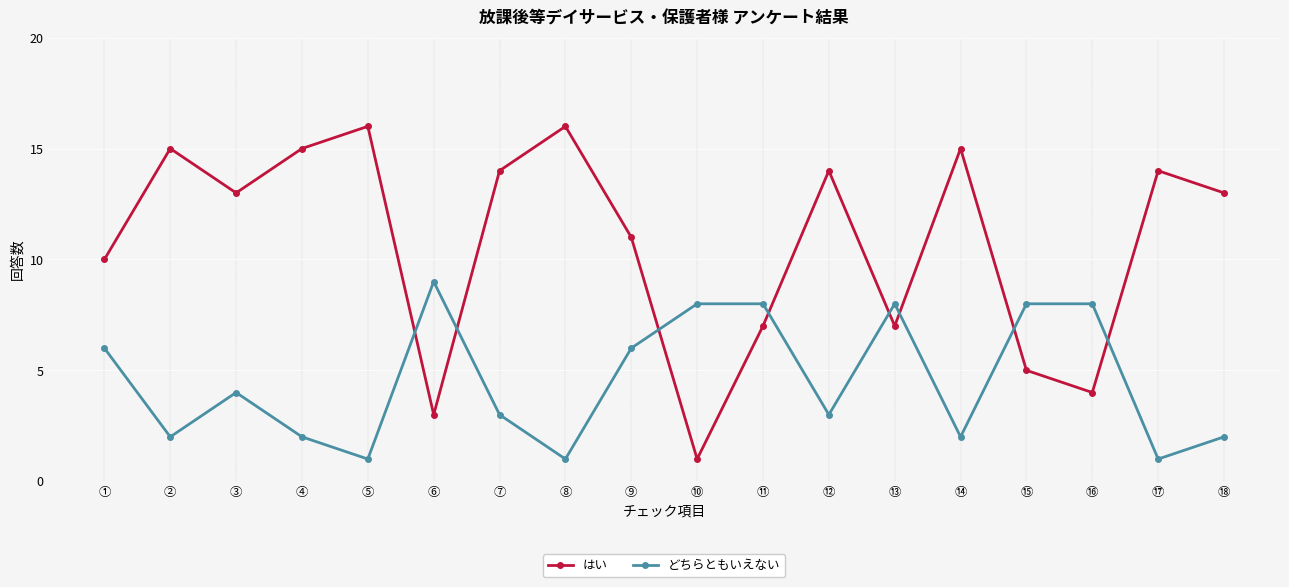

What is the minimum value for どちらともいえない?

1